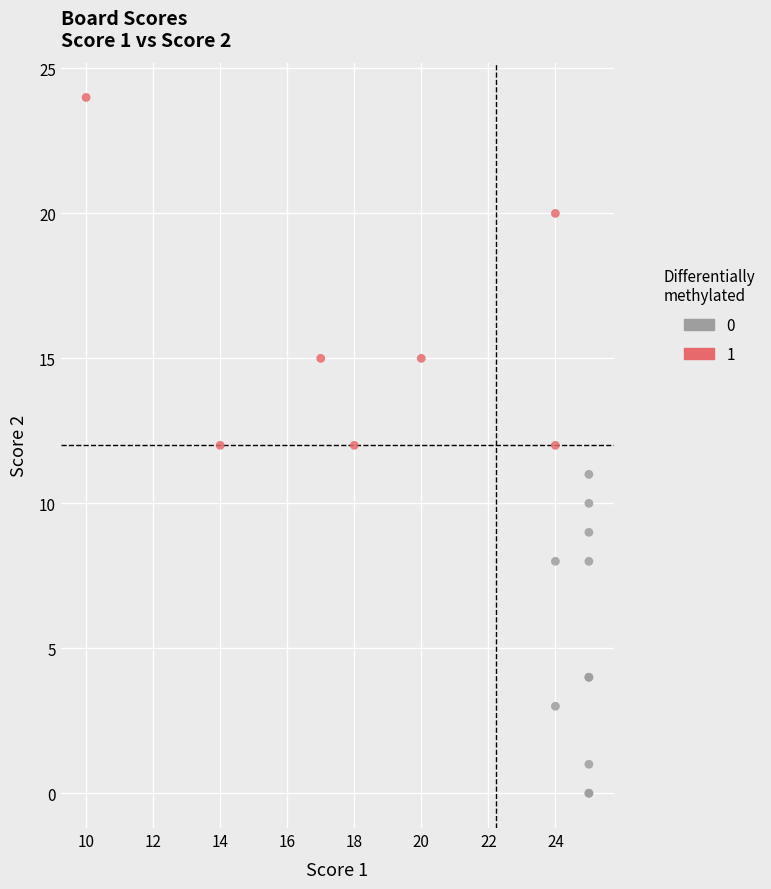

Which series reaches the minimum Y coordinate?

0